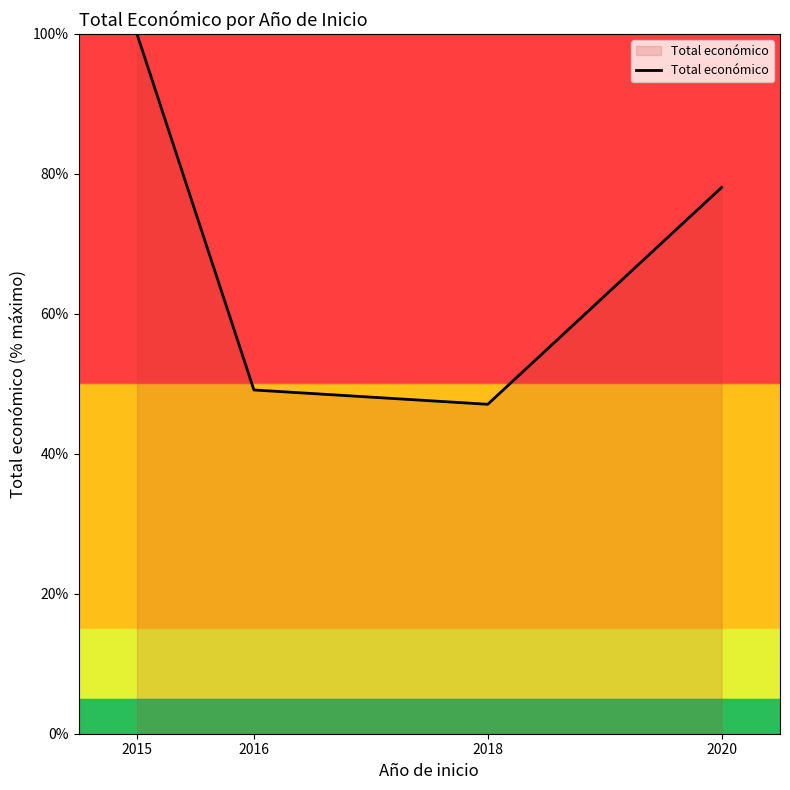

How many lines are shown in the chart?

1